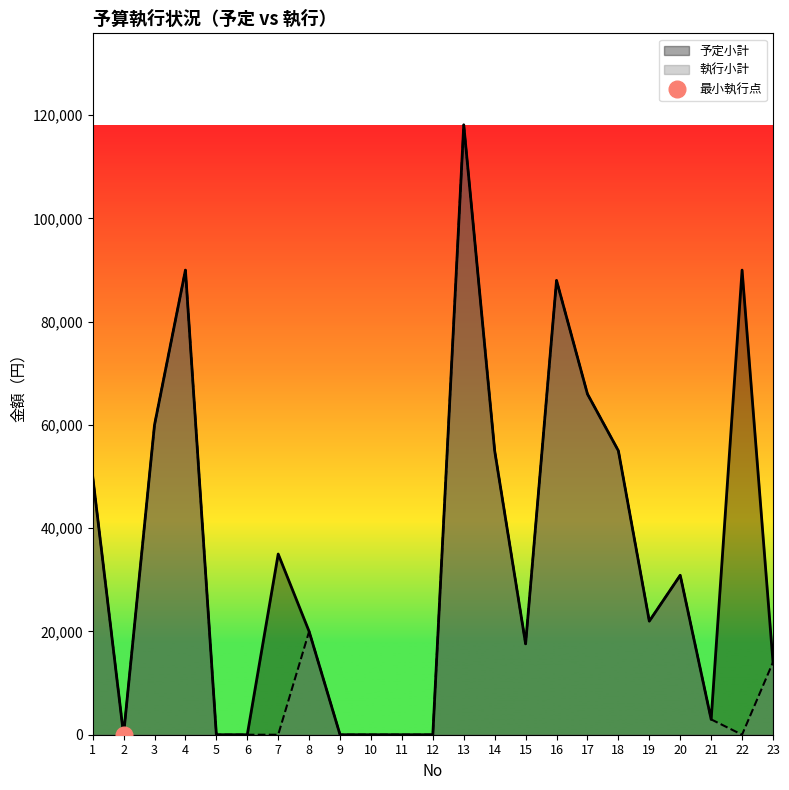

Which has a higher value, 15 or 1?

1